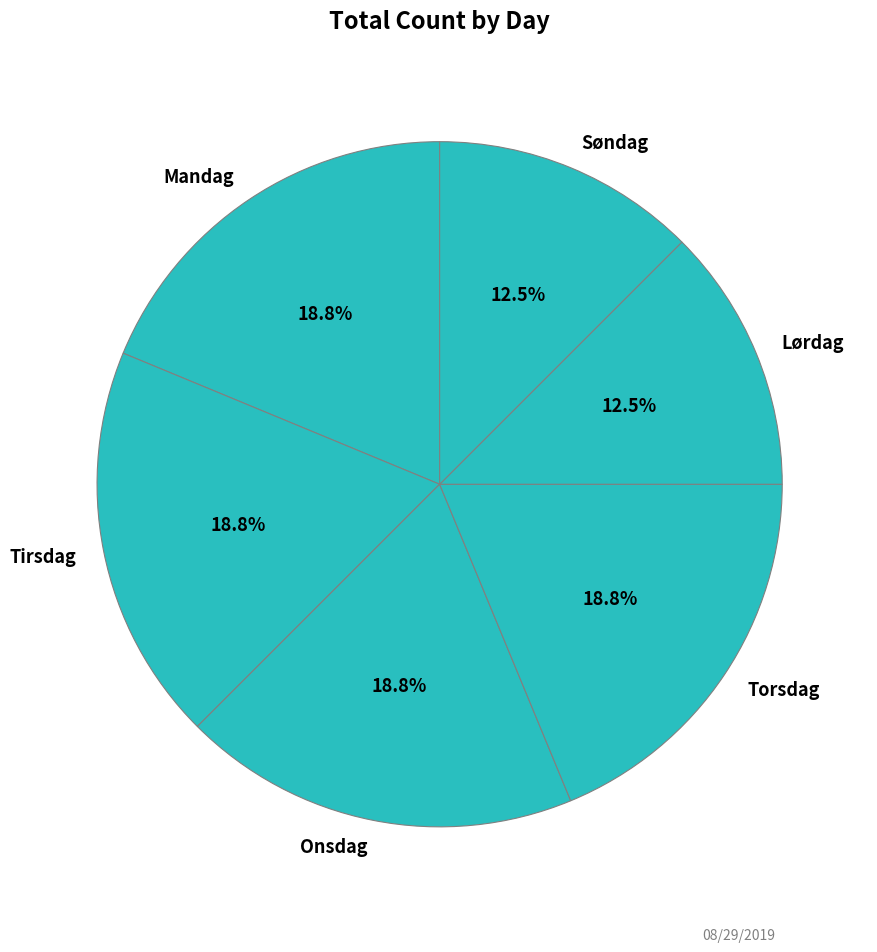

To the nearest percent, what is the average slice percentage?

17%